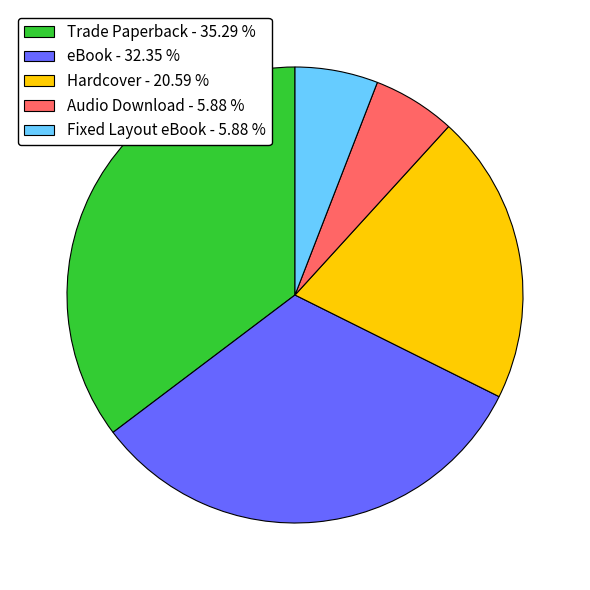

Do Audio Download - 5.88 % and Trade Paperback - 35.29 % together represent more than half of the pie?

No